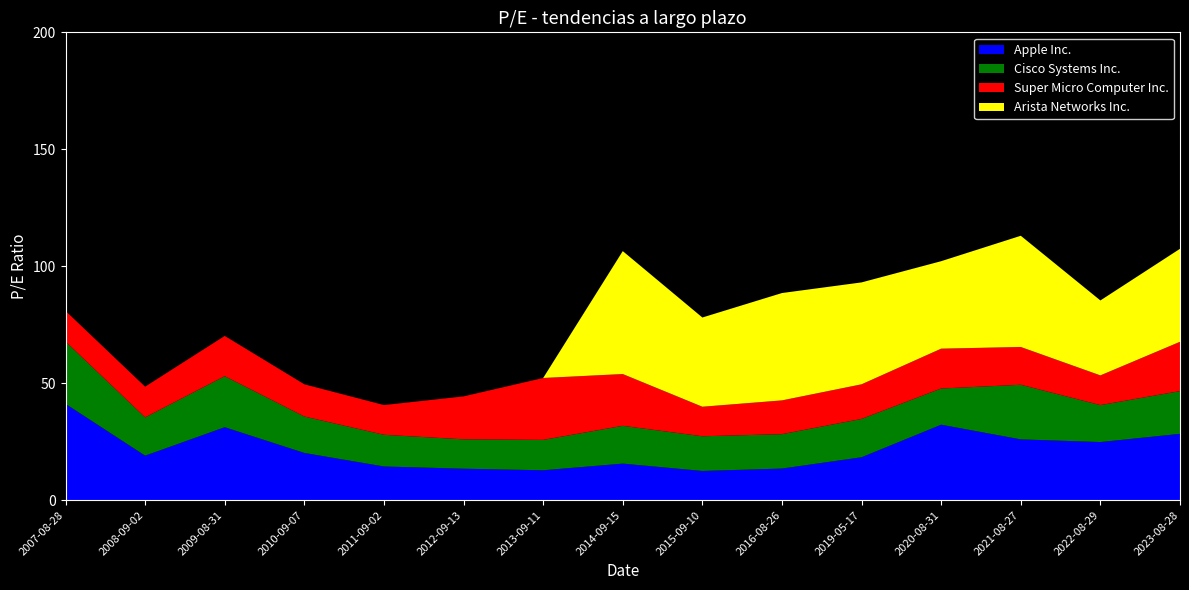

Reading left to right, extract all data points from this chart.

Apple Inc.: 41.2	19.0	31.2	20.2	14.4	13.4	12.8	15.6	12.5	13.5	18.3	32.2	26.0	24.8	28.3
Cisco Systems Inc.: 26.6	16.4	21.8	15.6	13.5	12.6	13.0	16.1	14.8	14.7	16.4	15.5	23.3	15.8	18.3
Super Micro Computer Inc.: 13.1	13.1	17.2	13.8	12.7	18.4	26.5	22.1	12.6	14.4	14.8	17.0	16.2	12.7	21.1
Arista Networks Inc.: 0.0	0.0	0.0	0.0	0.0	0.0	0.0	52.6	38.2	45.9	43.6	37.4	47.6	32.0	39.8